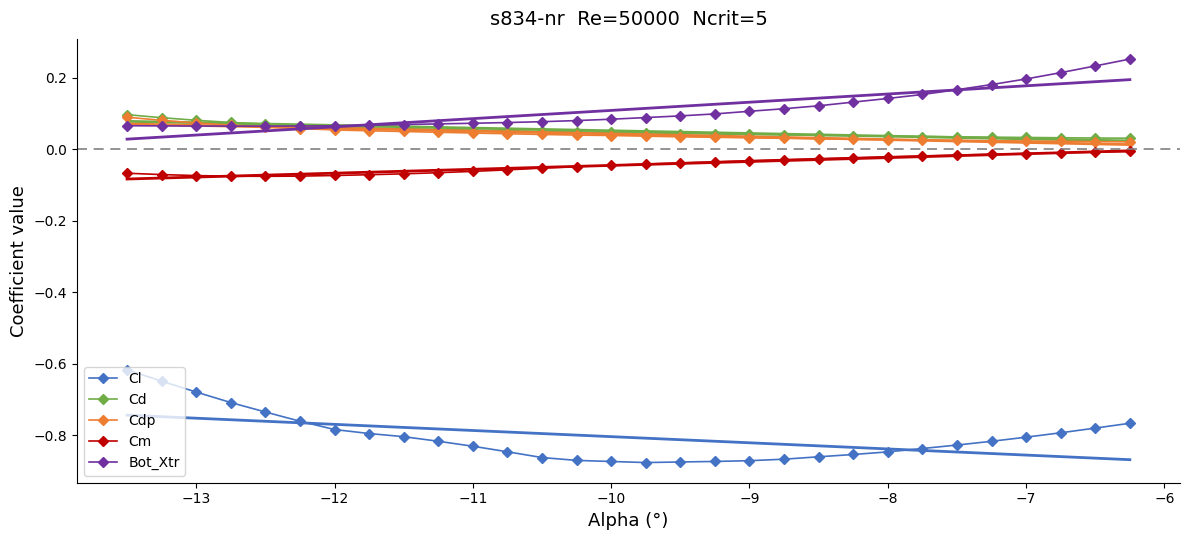

True or false: Bot_Xtr and Cm intersect in this chart.

False